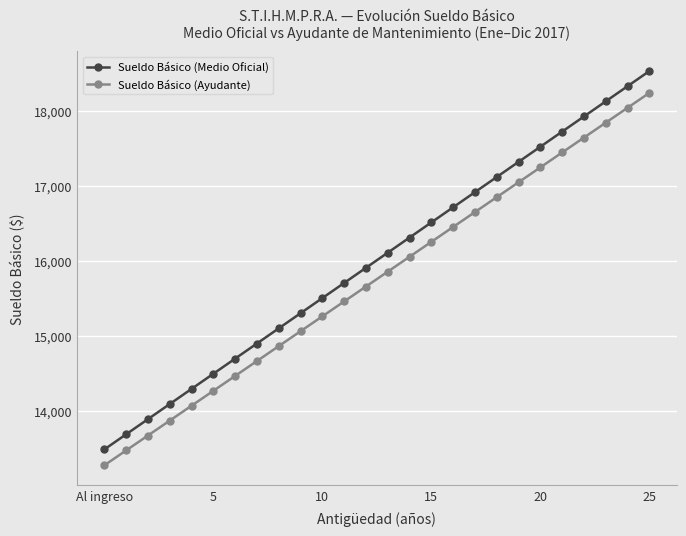

What is the maximum value shown in the chart?

18538.9